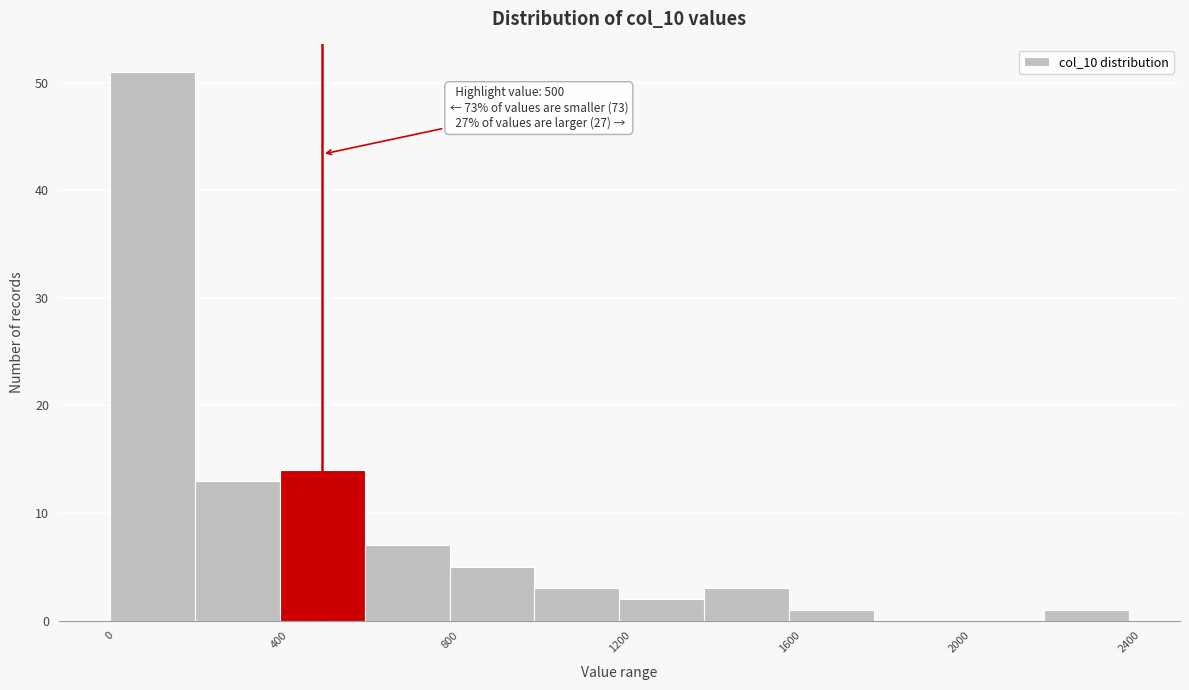

Over which range of the x-axis is the bar tallest?

0 to 200